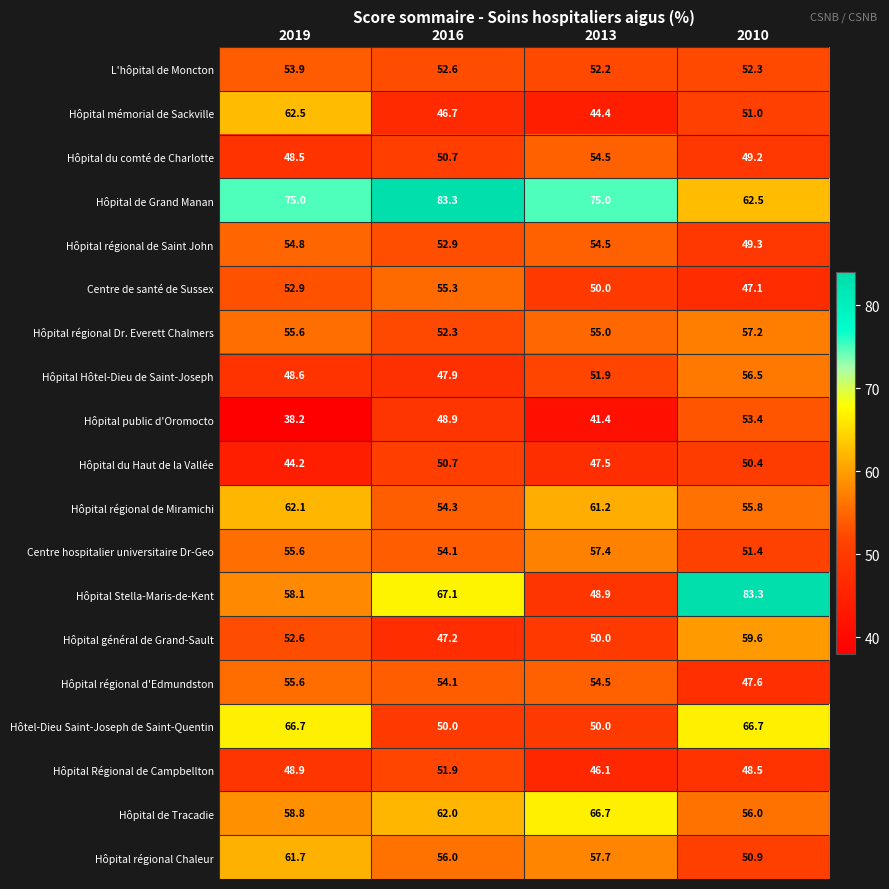

At 2010, list the series in order from largest to smallest.

Hôpital Stella-Maris-de-Kent, Hôtel-Dieu Saint-Joseph de Saint-Quentin, Hôpital de Grand Manan, Hôpital général de Grand-Sault, Hôpital régional Dr. Everett Chalmers, Hôpital Hôtel-Dieu de Saint-Joseph, Hôpital de Tracadie, Hôpital régional de Miramichi, Hôpital public d'Oromocto, L'hôpital de Moncton, Centre hospitalier universitaire Dr-Geo, Hôpital mémorial de Sackville, Hôpital régional Chaleur, Hôpital du Haut de la Vallée, Hôpital régional de Saint John, Hôpital du comté de Charlotte, Hôpital Régional de Campbellton, Hôpital régional d'Edmundston, Centre de santé de Sussex